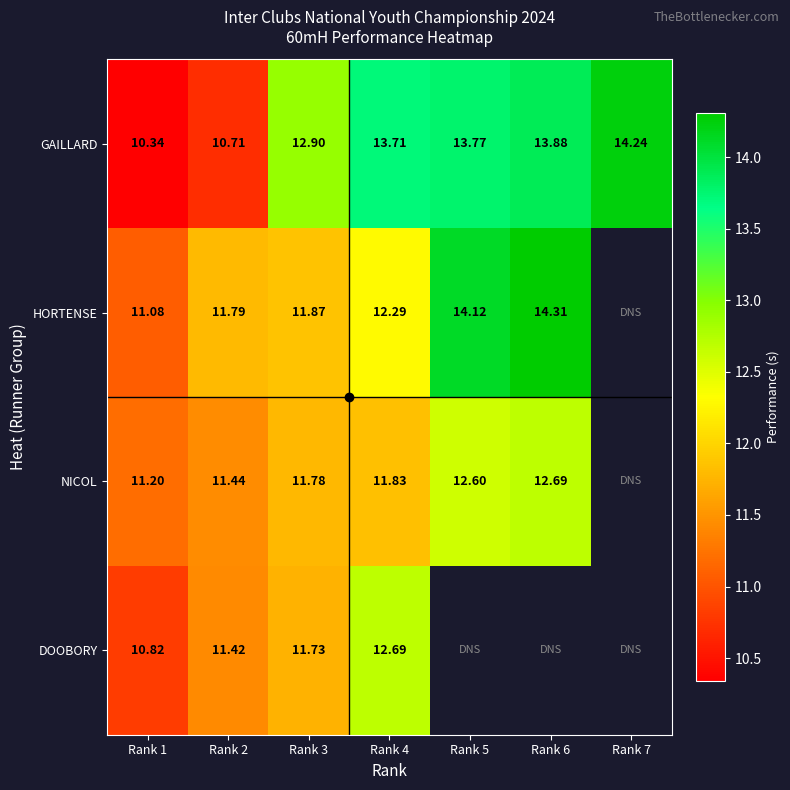

At which category is the sum across all series the highest?

Rank 4